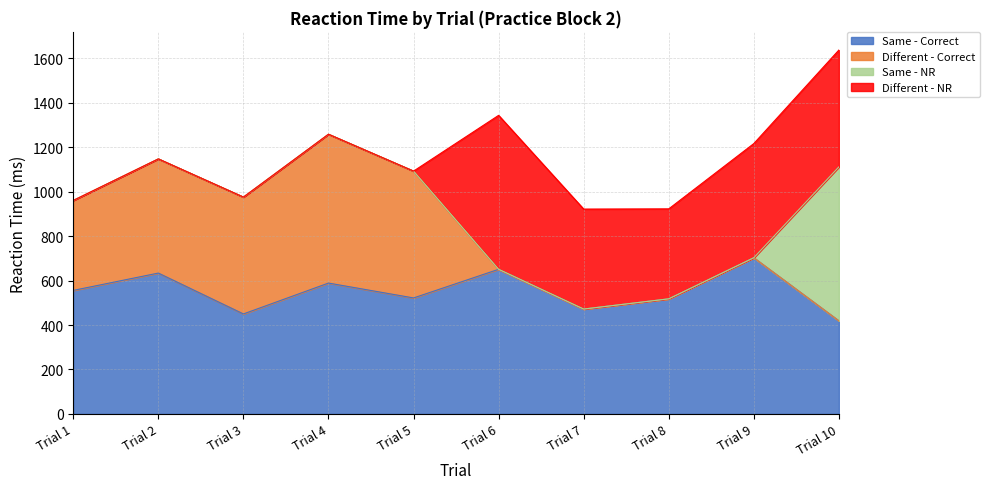

In Different - NR, how many points are lower than both neighbors (excluding endpoints)?

1